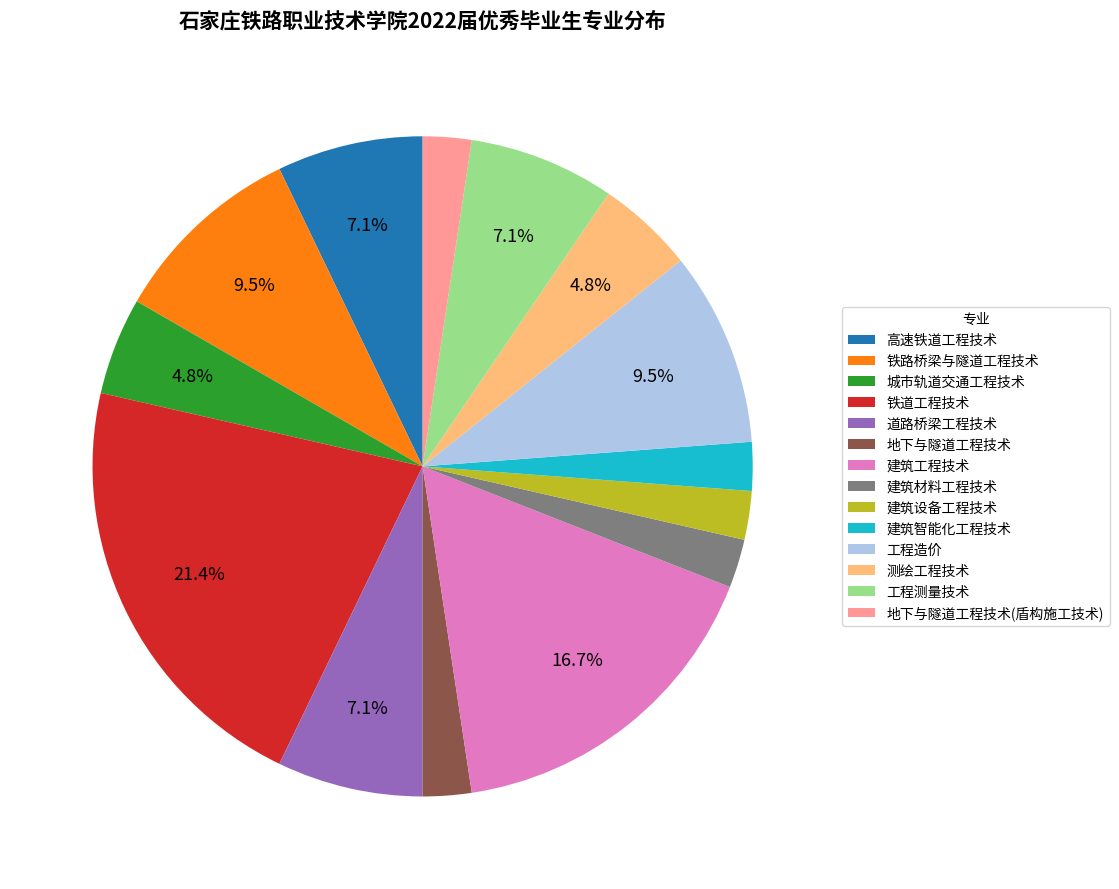

Between 城市轨道交通工程技术 and 地下与隧道工程技术, which is larger?

城市轨道交通工程技术